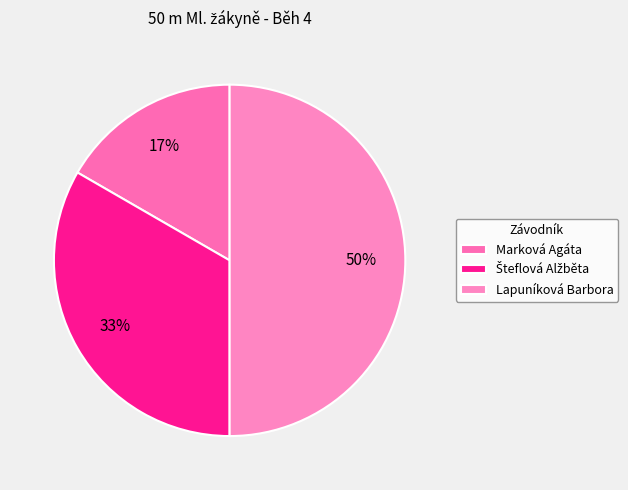

To the nearest percent, what portion does Lapuníková Barbora represent?

50%